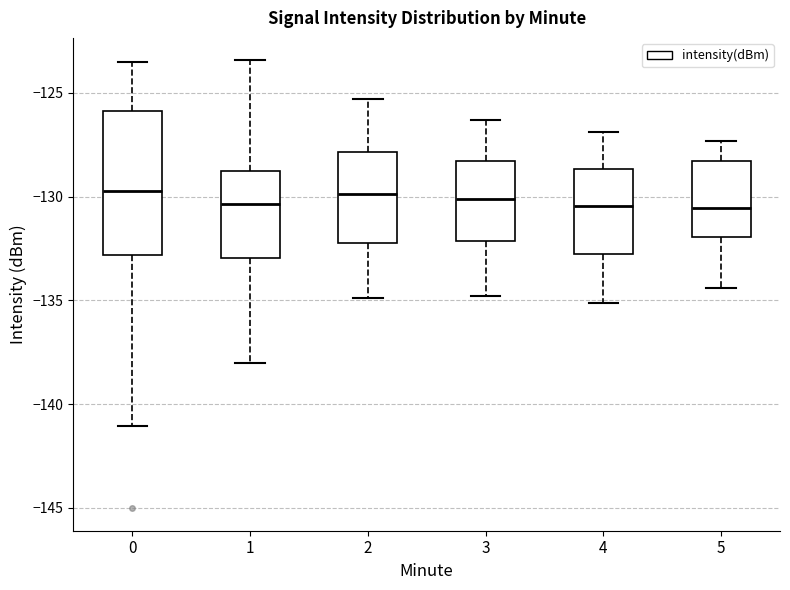

Where does the upper whisker of the box at x = 0 end on the y-axis? The values are not printed on the chart, so give them approximately, as read against the axis.

-123.5